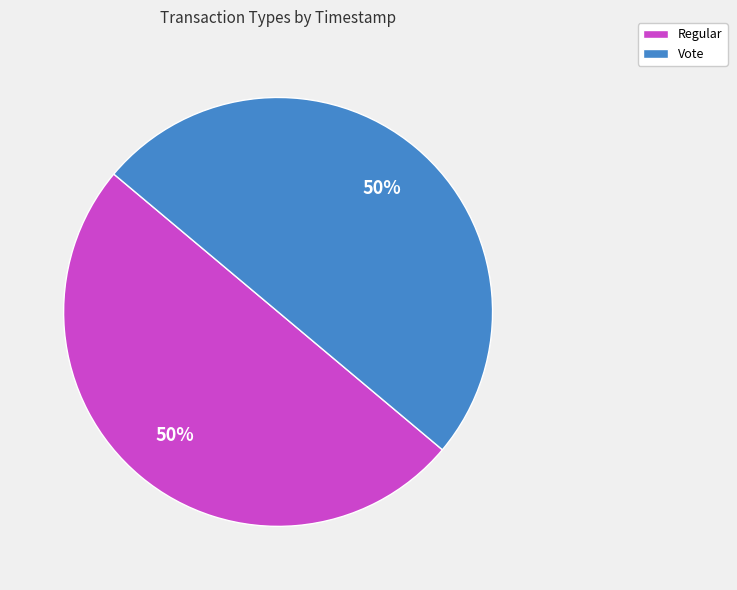

To the nearest percent, what percentage of the pie is Regular?

50%